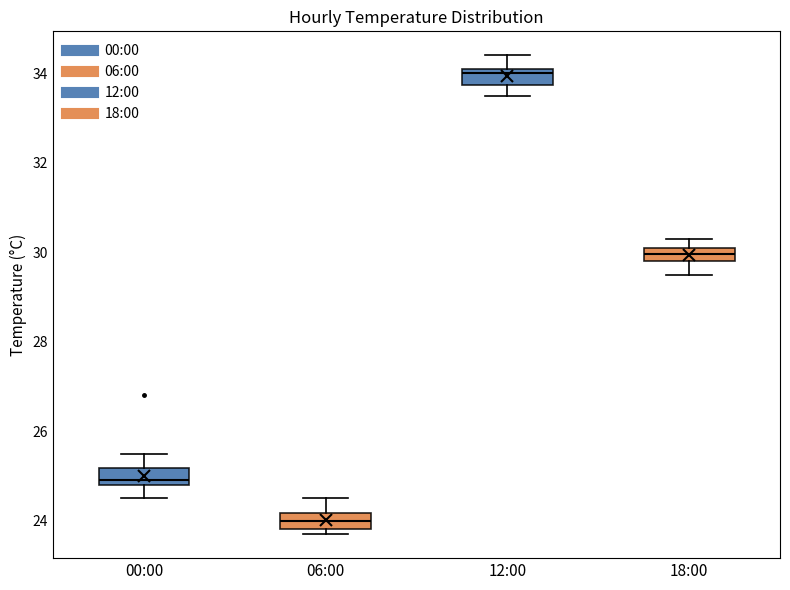

Reading left to right, read every box against the y-axis: the position of its median line, the range the box covers, and the ends of its whiskers. The values are not printed on the chart, so give them approximately, as read against the axis.

00:00: median 25.0, box 24.8 to 25.2, whiskers 24.6 to 25.6
06:00: median 24.0, box 23.8 to 24.2, whiskers 23.8 (just below the box's lower edge) to 24.6
12:00: median 34.0, box 33.8 to 34.2, whiskers 33.6 to 34.4
18:00: median 30.0, box 29.8 to 30.2, whiskers 29.6 to 30.4